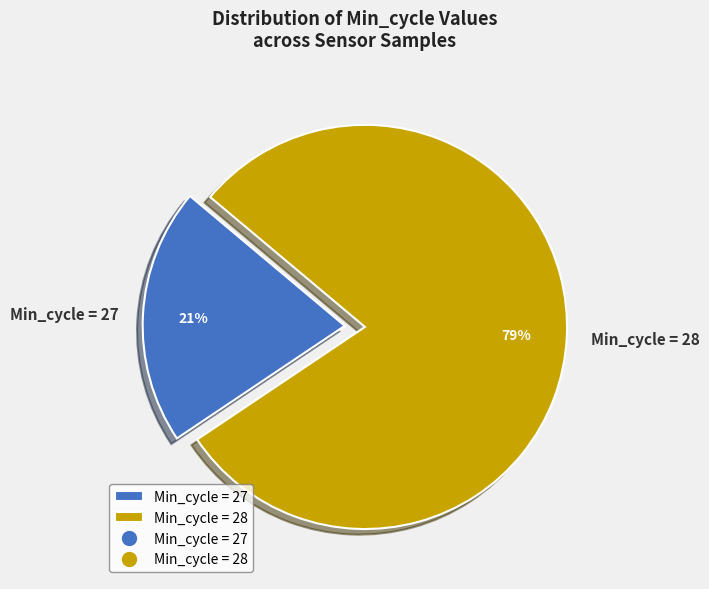

The Min_cycle = 28 slice represents 88% of the pie. True or false?

False